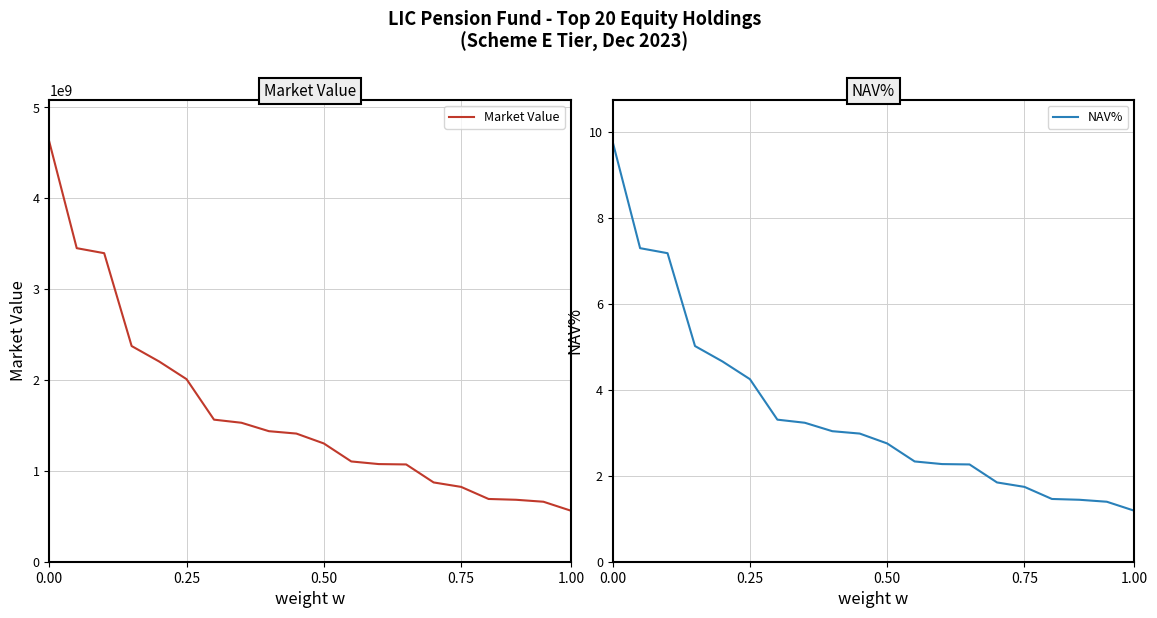

What is the lowest value of the Market Value series?

561401097.0